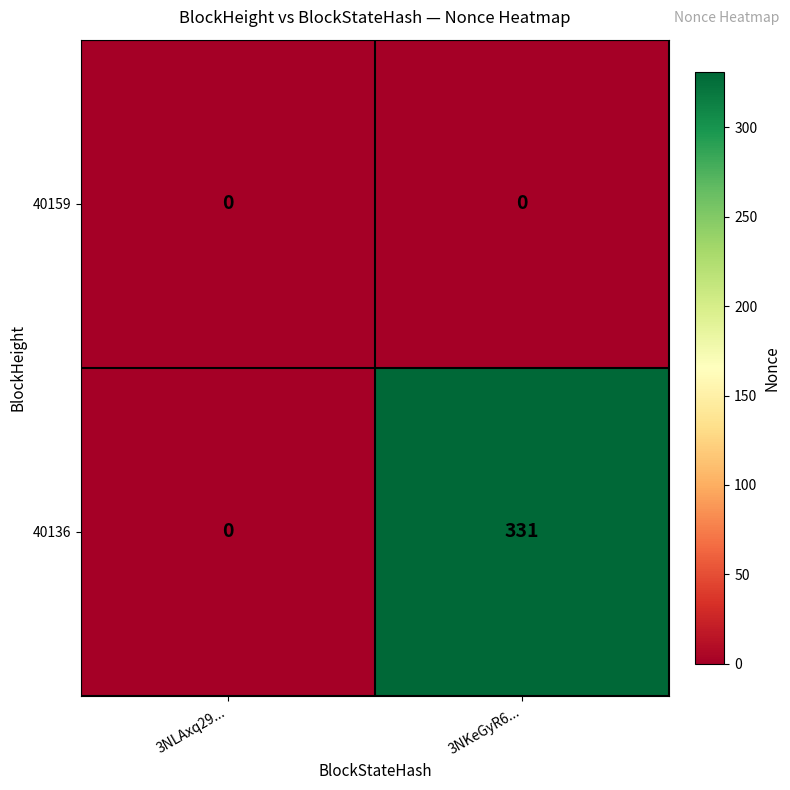

Which series has the largest range (max minus min)?

40136